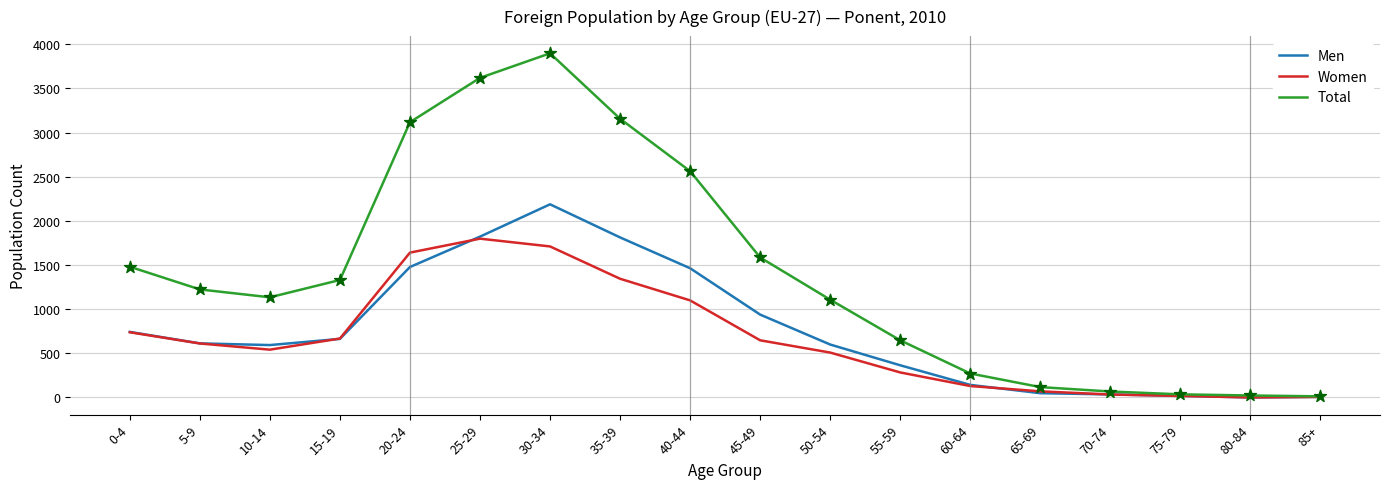

Is the value of Total at 20-24 greater than the value of Men at 40-44?

Yes